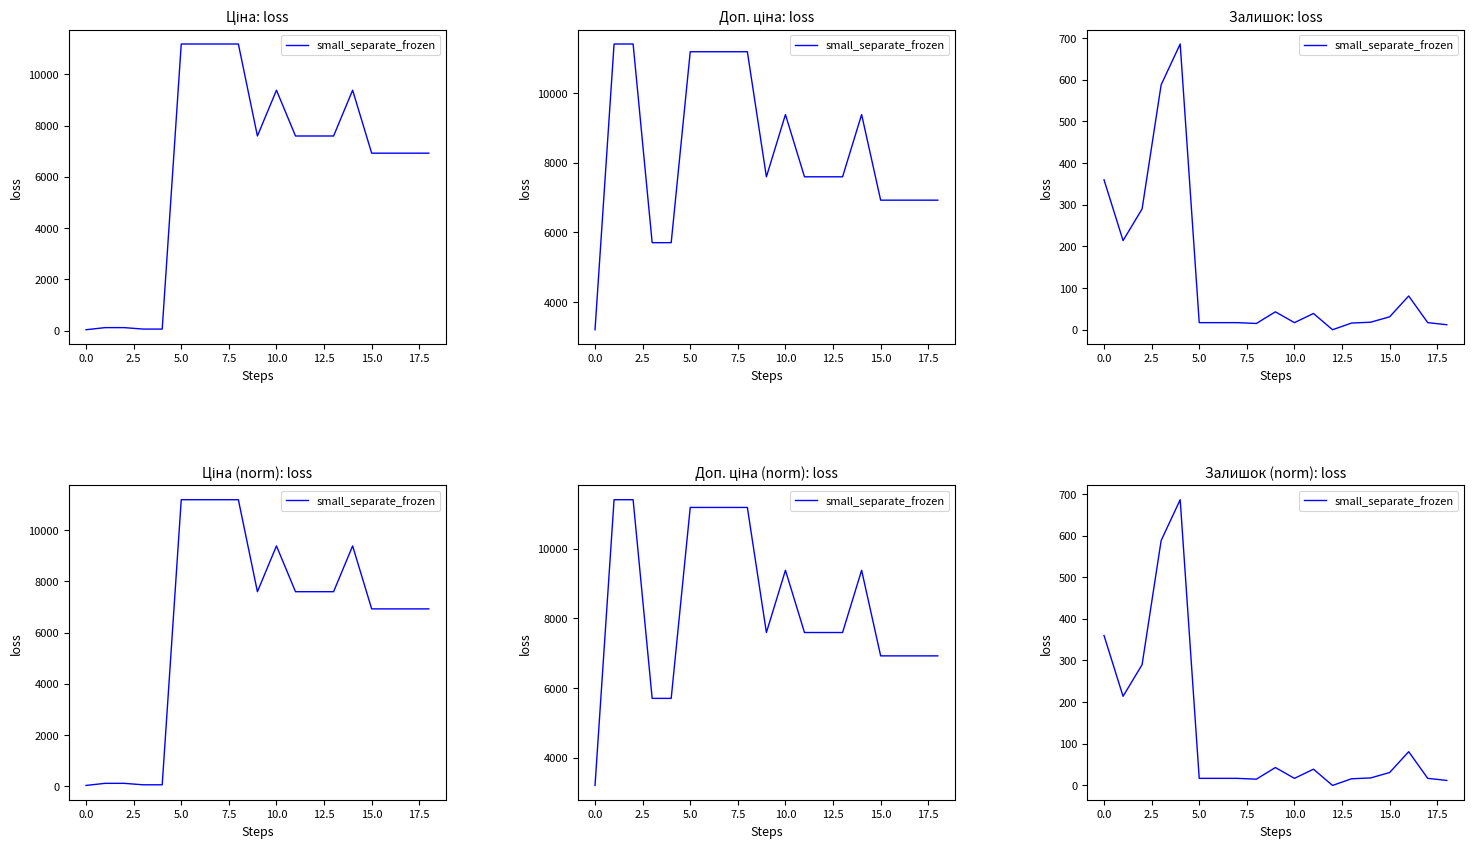

What is the sum of all values?

2478